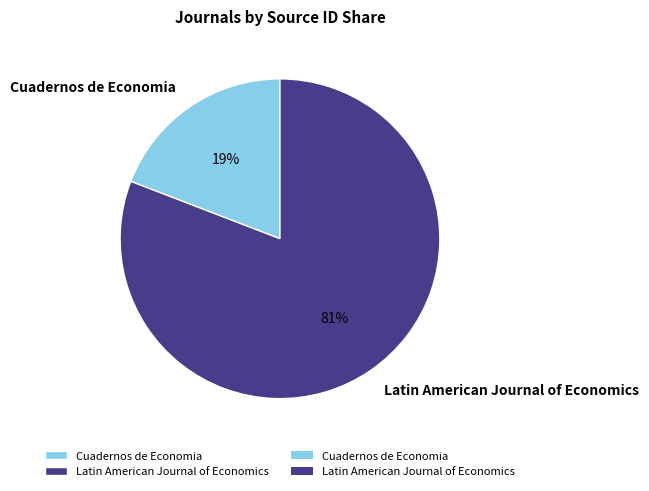

What is the majority slice?

Latin American Journal of Economics